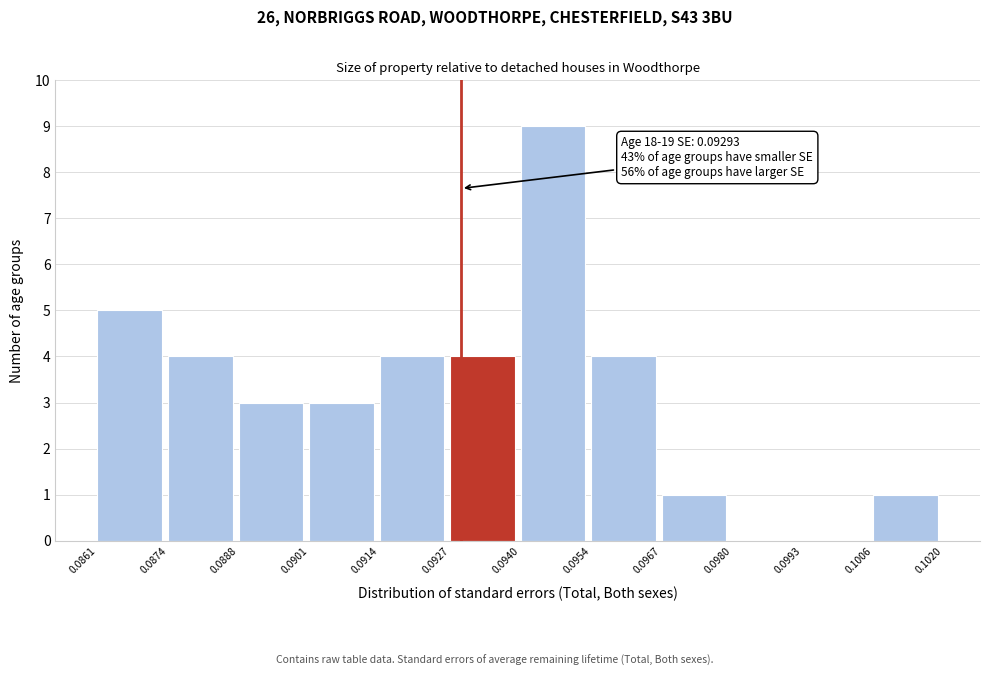

Over which range of the x-axis is the bar tallest?

0.0940 to 0.0954